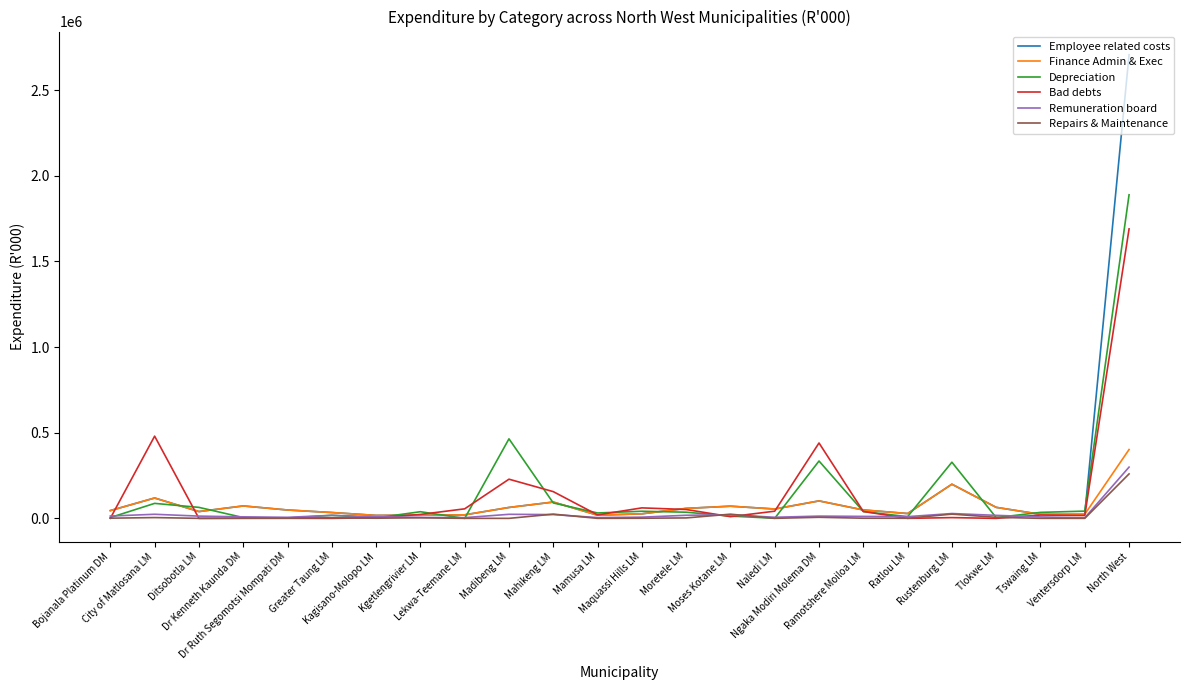

What is the maximum value shown in the chart?

2706589